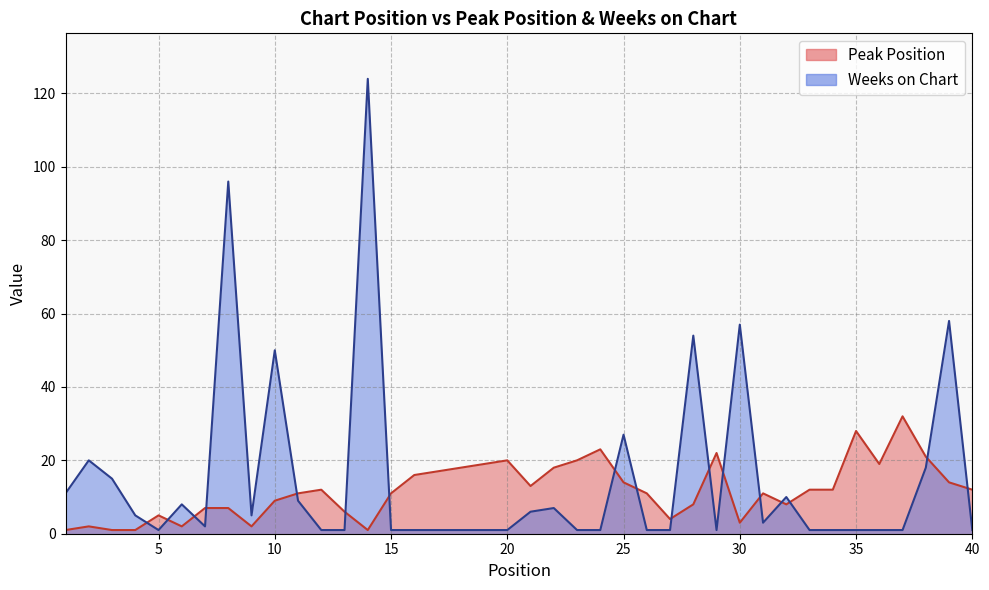

Which series has the widest spread of values?

Weeks on Chart